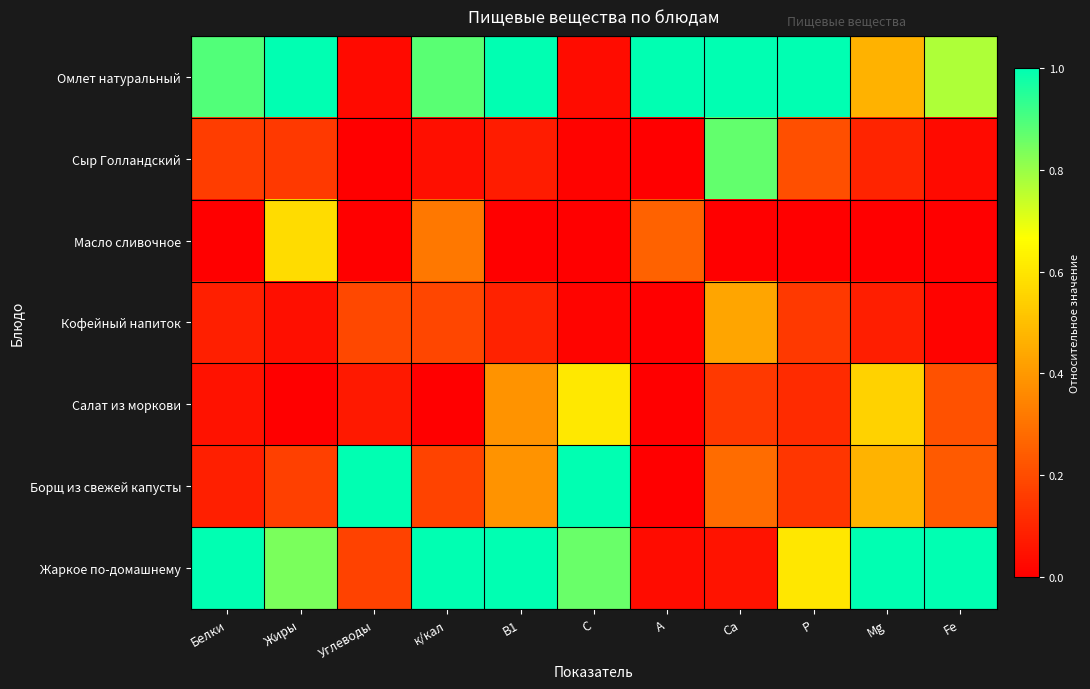

Which series has the largest range (max minus min)?

Борщ из свежей капусты